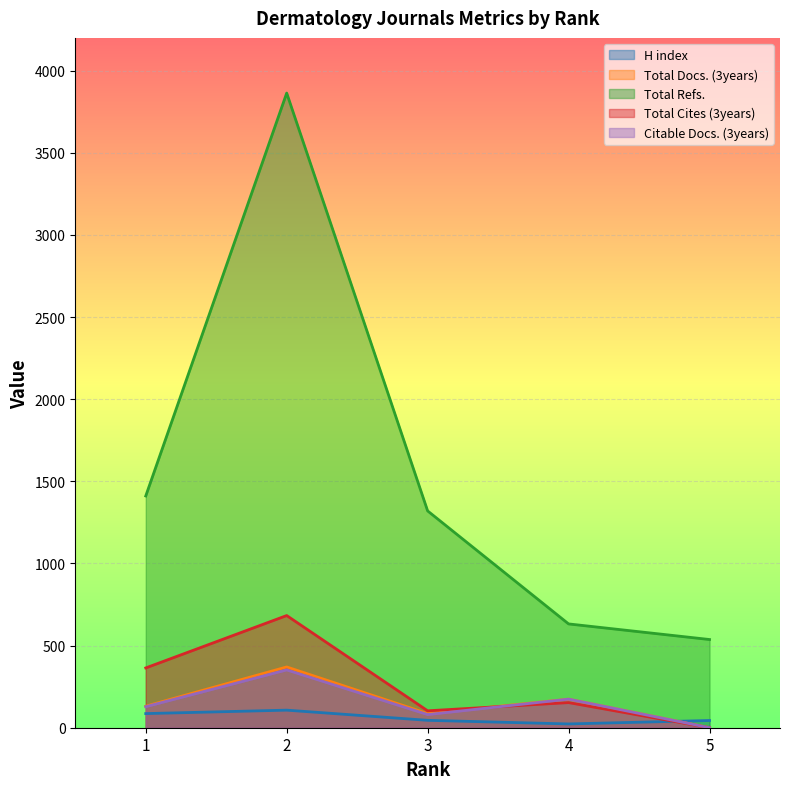

Reading left to right, extract all data points from this chart.

H index: 1=86	2=107	3=45	4=23	5=44
Total Docs. (3years): 1=131	2=370	3=86	4=174	5=0
Total Refs.: 1=1411	2=3864	3=1320	4=632	5=537
Total Cites (3years): 1=364	2=683	3=103	4=153	5=0
Citable Docs. (3years): 1=128	2=352	3=80	4=174	5=0